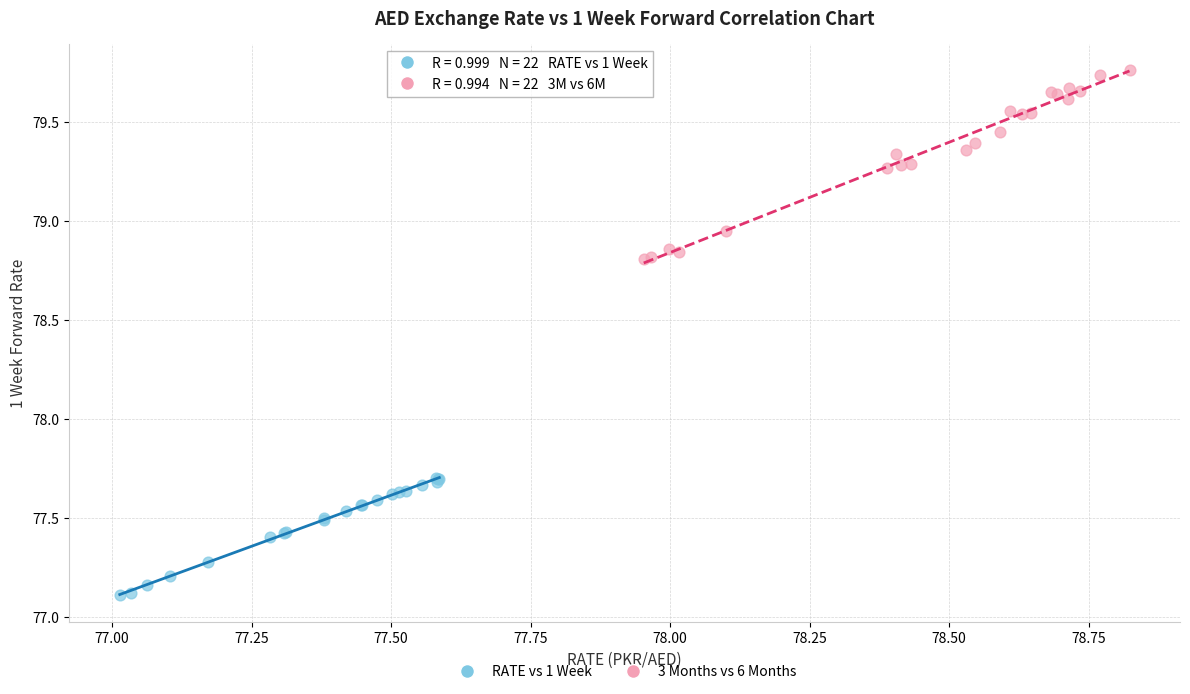

Which series reaches the maximum Y coordinate?

3 Months vs 6 Months